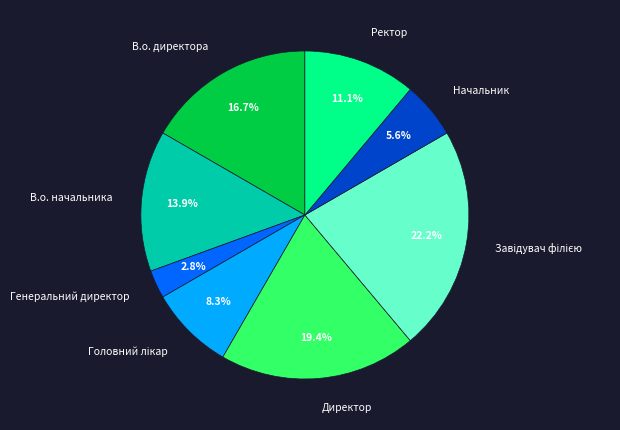

To the nearest percent, what portion does В.о. директора represent?

17%